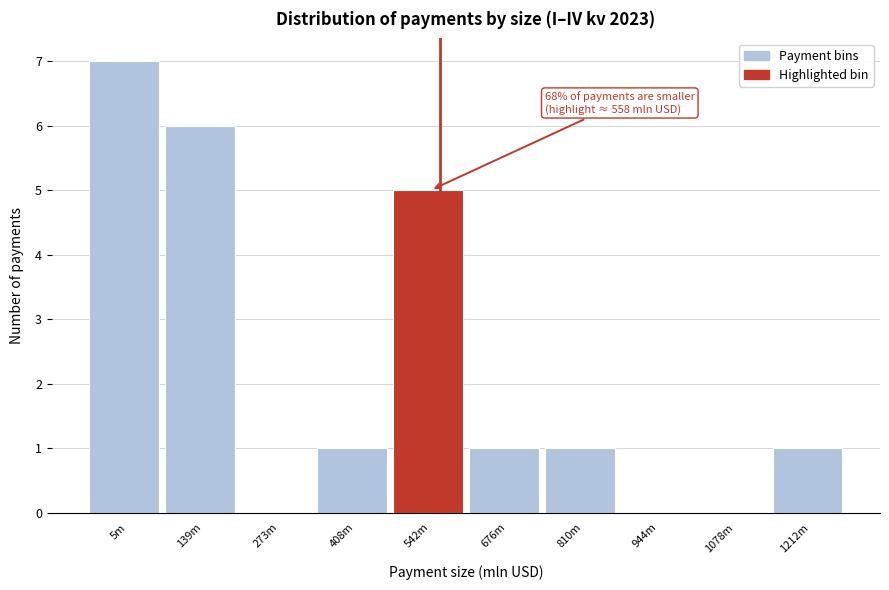

Reading left to right, list all the values displayed in this chart.

5m=7	139m=6	273m=0	408m=1	542m=5	676m=1	810m=1	944m=0	1078m=0	1212m=1